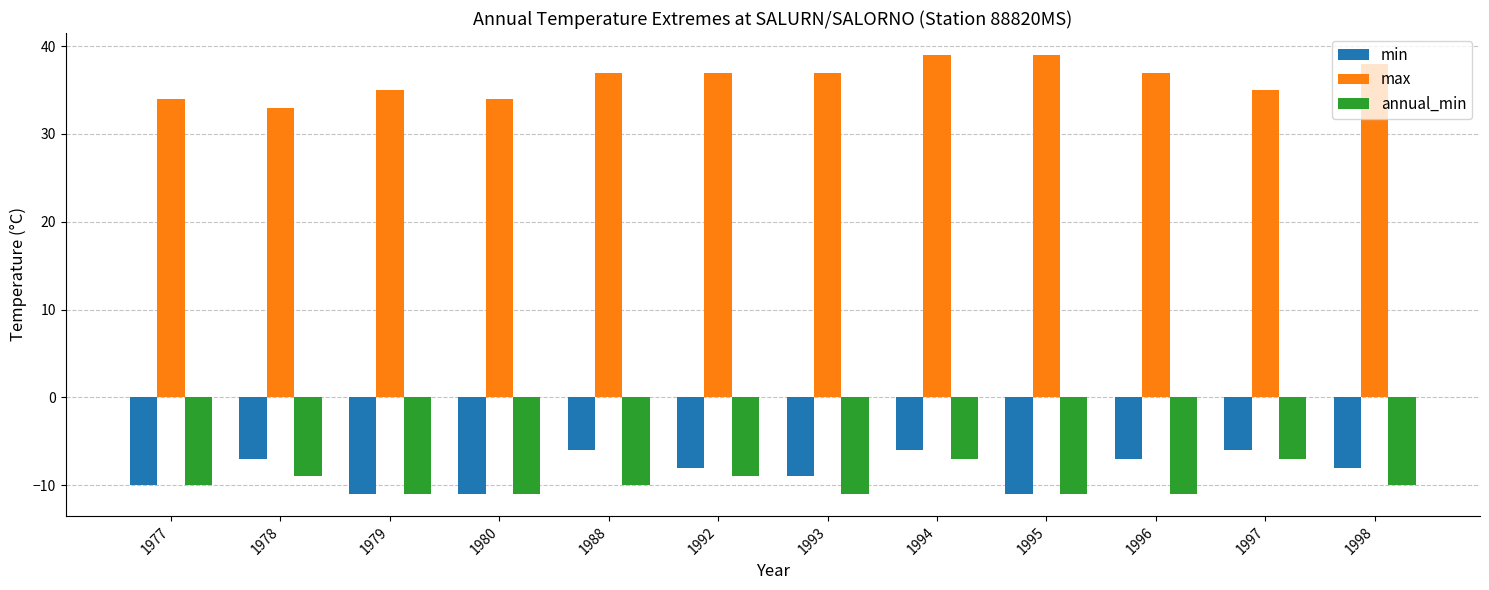

What is the minimum value for annual_min?

-11